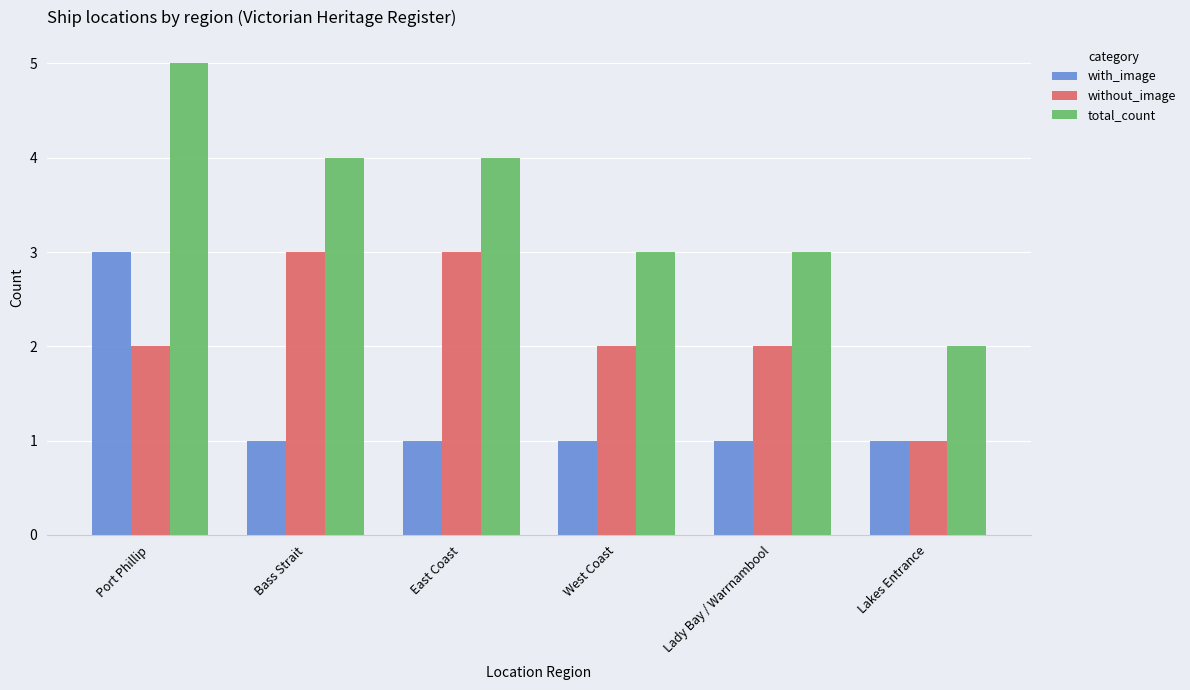

What is the spread (max minus min) of values at Bass Strait?

3